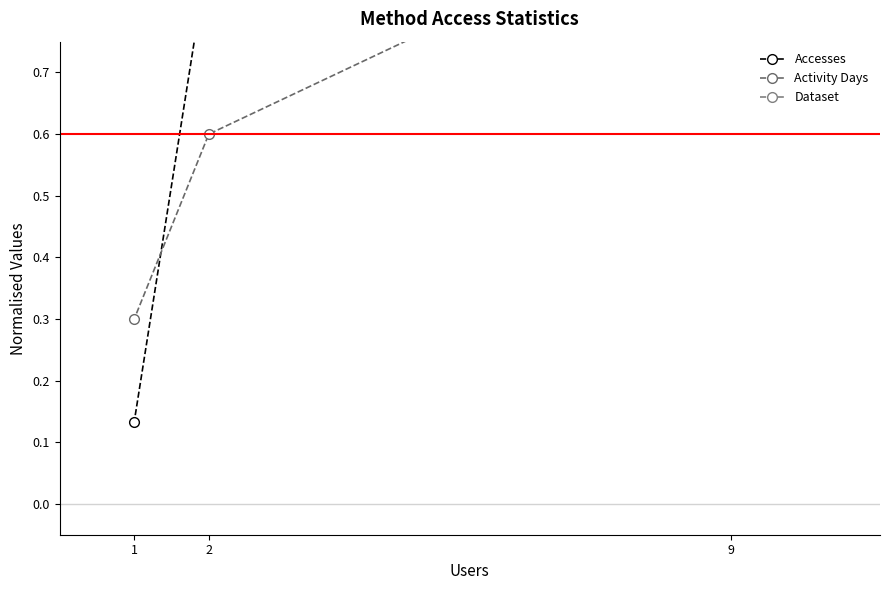

At how many categories does at least one series exceed 0?

3